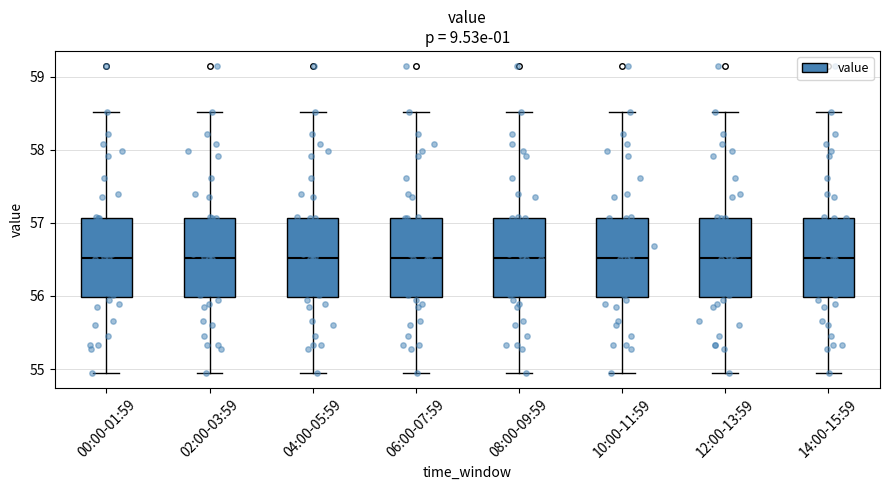

Reading left to right, read every box against the y-axis: the position of its median line, the range the box covers, and the ends of its whiskers. The values are not printed on the chart, so give them approximately, as read against the axis.

00:00-01:59: median 56.5, box 56.0 to 57.1, whiskers 55.0 to 58.5
02:00-03:59: median 56.5, box 56.0 to 57.1, whiskers 55.0 to 58.5
04:00-05:59: median 56.5, box 56.0 to 57.1, whiskers 55.0 to 58.5
06:00-07:59: median 56.5, box 56.0 to 57.1, whiskers 55.0 to 58.5
08:00-09:59: median 56.5, box 56.0 to 57.1, whiskers 55.0 to 58.5
10:00-11:59: median 56.5, box 56.0 to 57.1, whiskers 55.0 to 58.5
12:00-13:59: median 56.5, box 56.0 to 57.1, whiskers 55.0 to 58.5
14:00-15:59: median 56.5, box 56.0 to 57.1, whiskers 55.0 to 58.5